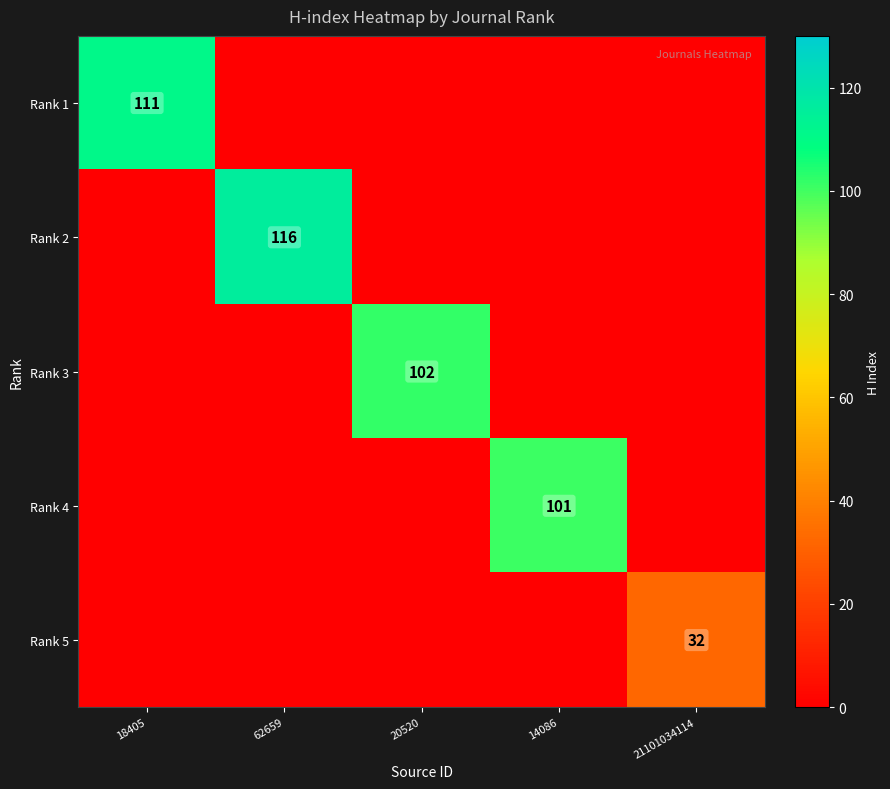

True or false: Rank 2 has a value of 116 at 62659.

True